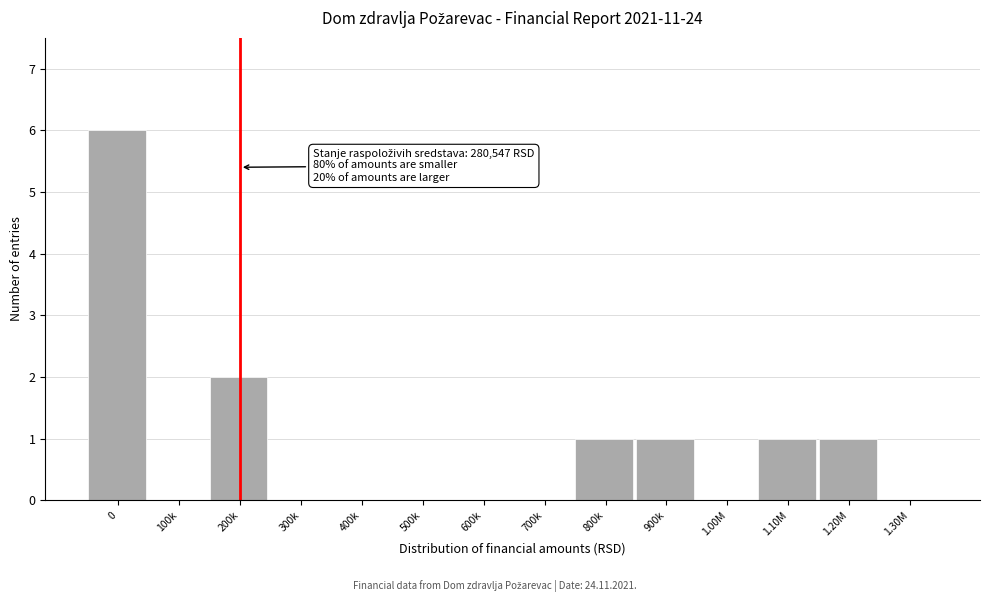

Reading left to right, list all the values displayed in this chart.

0=6	100k=0	200k=2	300k=0	400k=0	500k=0	600k=0	700k=0	800k=1	900k=1	1.00M=0	1.10M=1	1.20M=1	1.30M=0